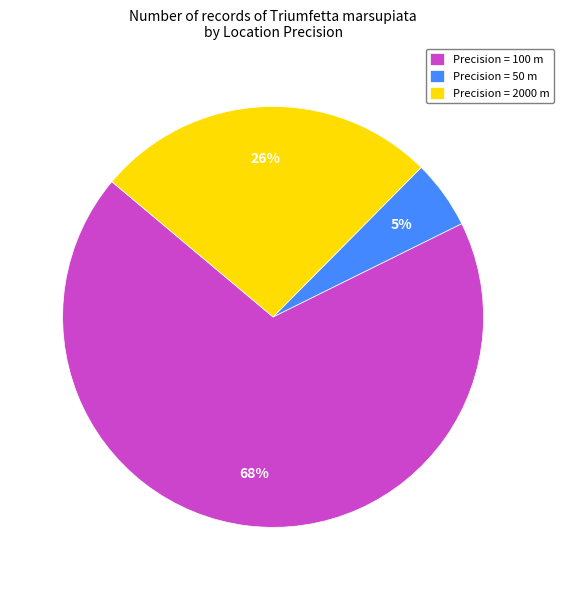

Approximately how many times larger is the value at Precision = 2000 m compared to Precision = 100 m?

0.4